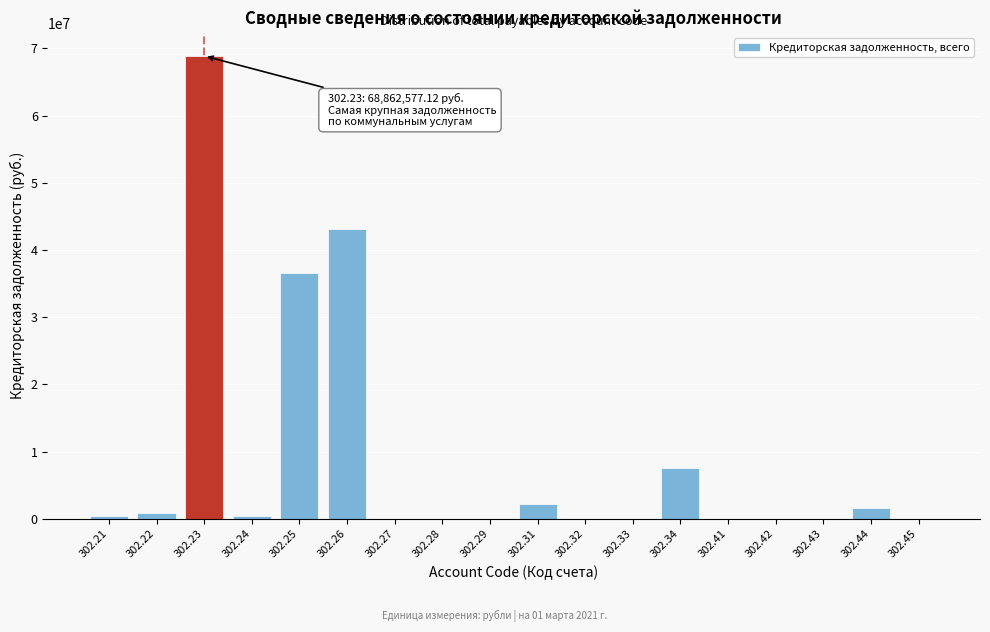

The value at 302.43 is -36254581.1. True or false?

False